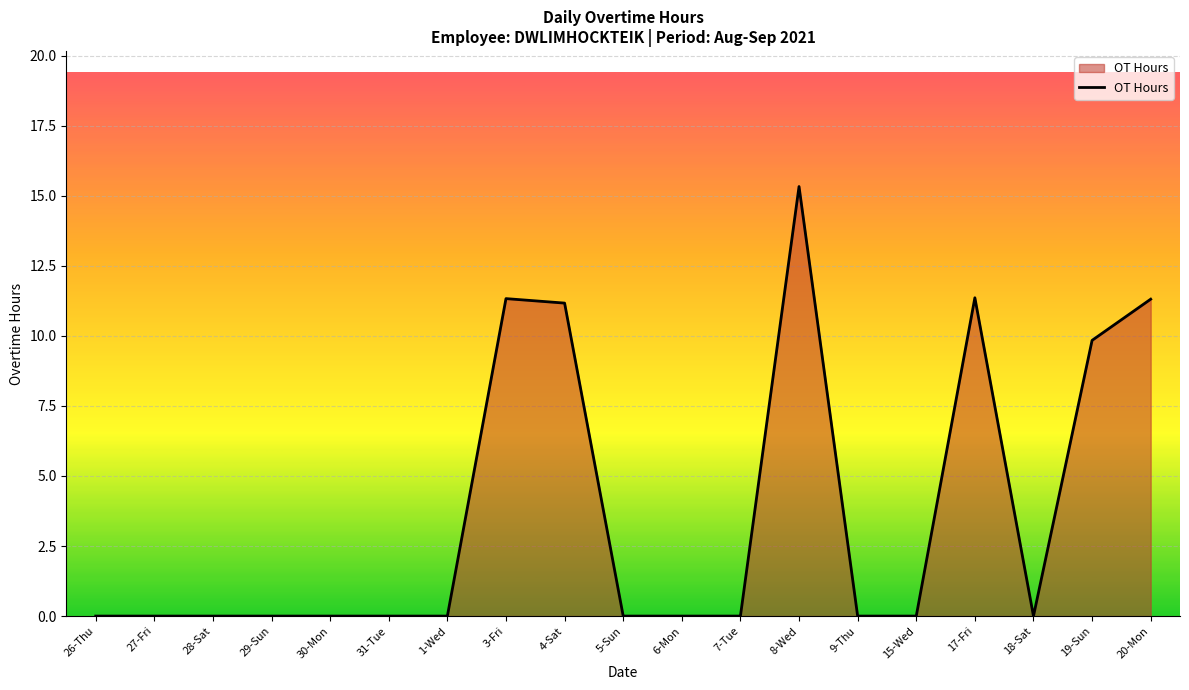

How many lines are shown in the chart?

1